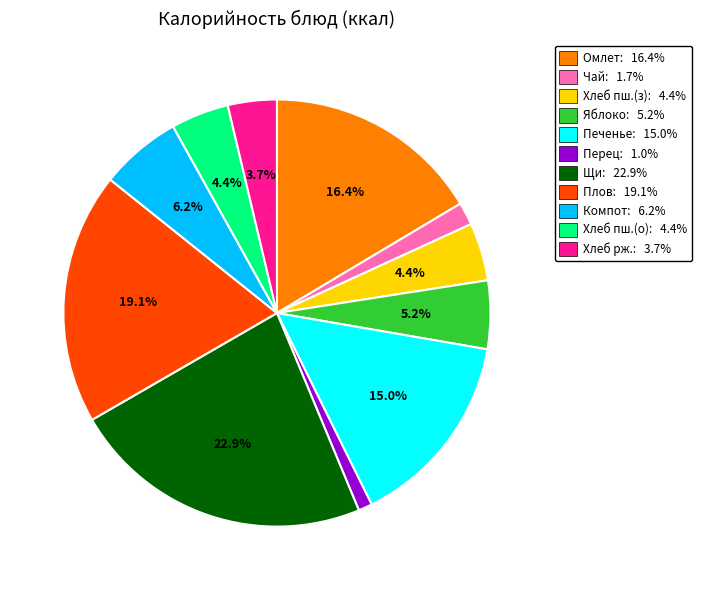

Do Щи: 22.9% and Чай: 1.7% together represent more than half of the pie?

No